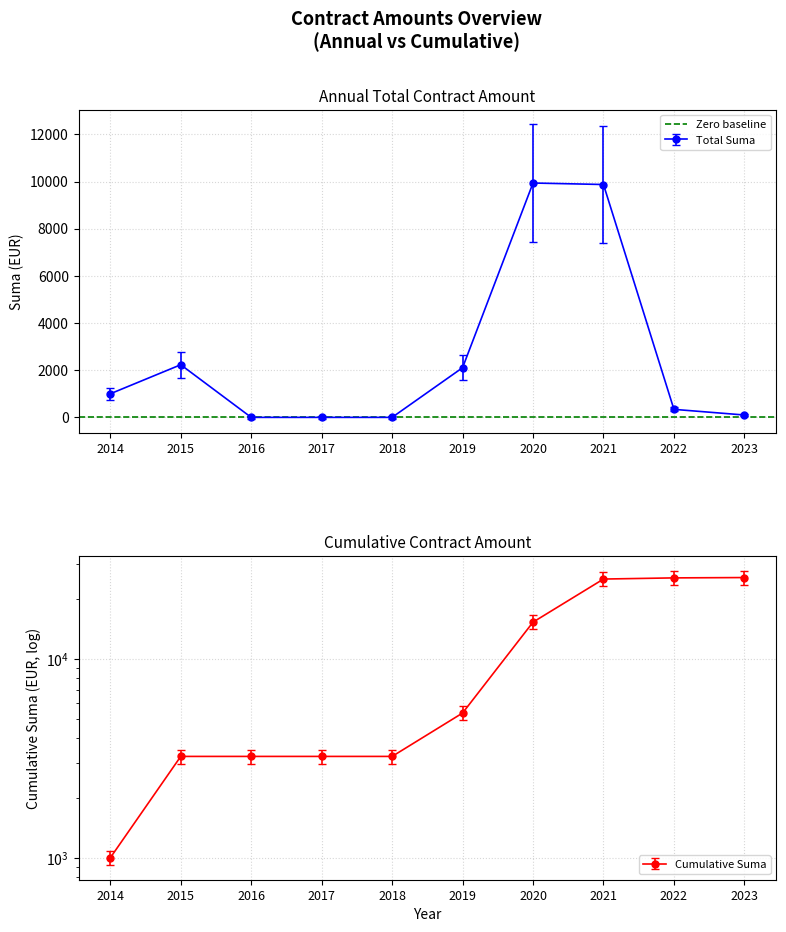

What is the difference between the maximum and minimum values?

9937.1